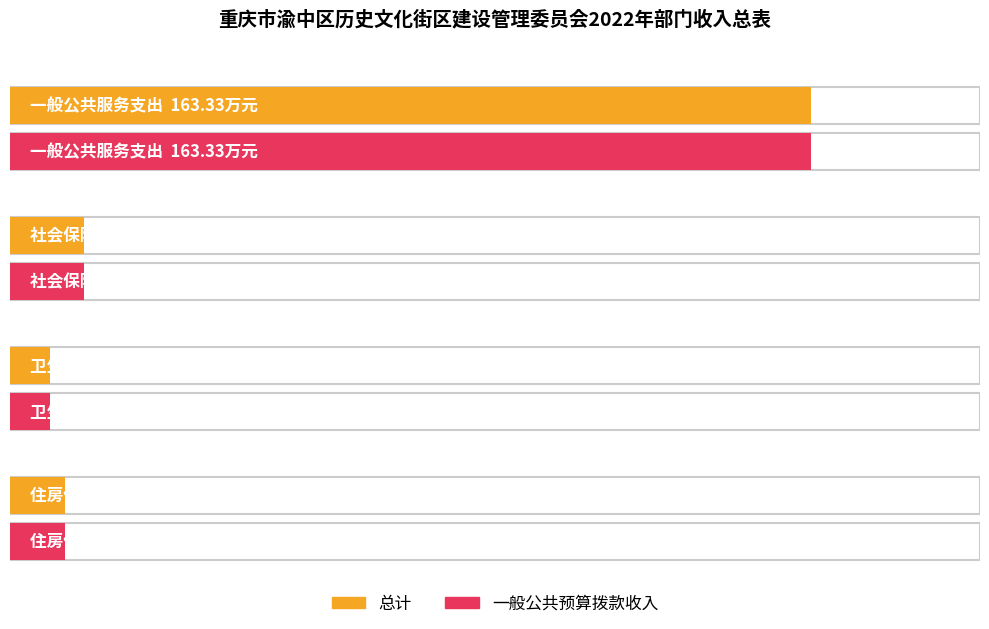

The value of 总计 at 卫生健康支出 is 8.1. True or false?

True